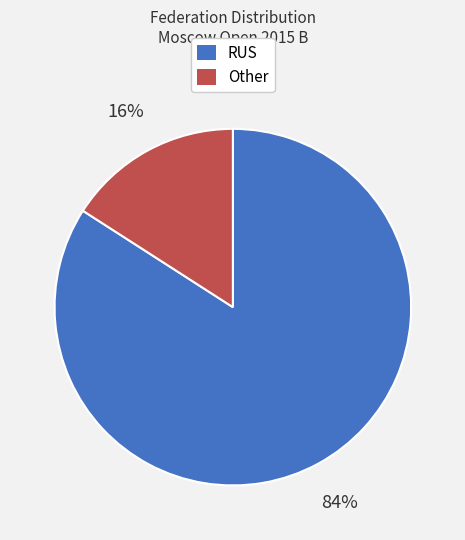

Count the number of slices in the pie.

2